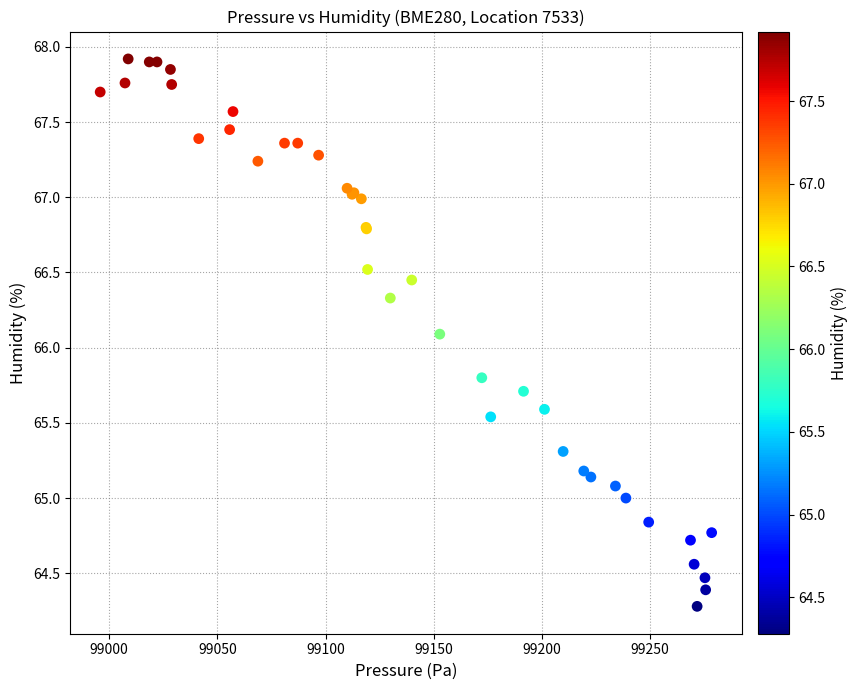

What Y value in the scatter plot is closest to 66?

66.1